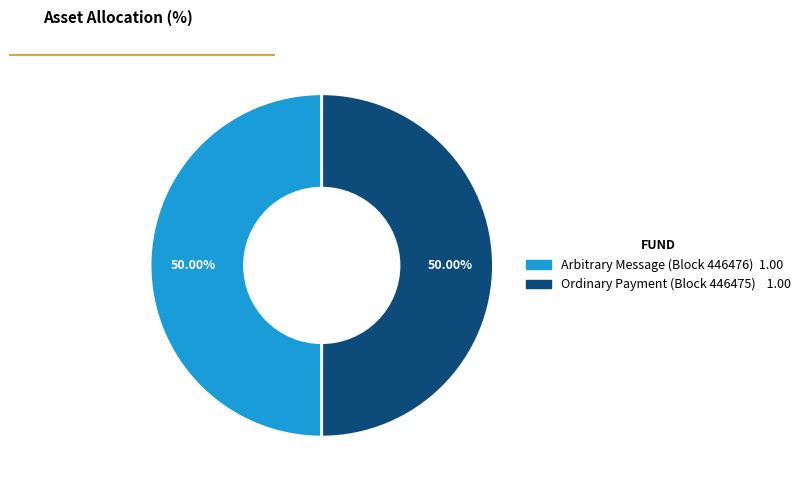

How many segments does this pie chart have?

2